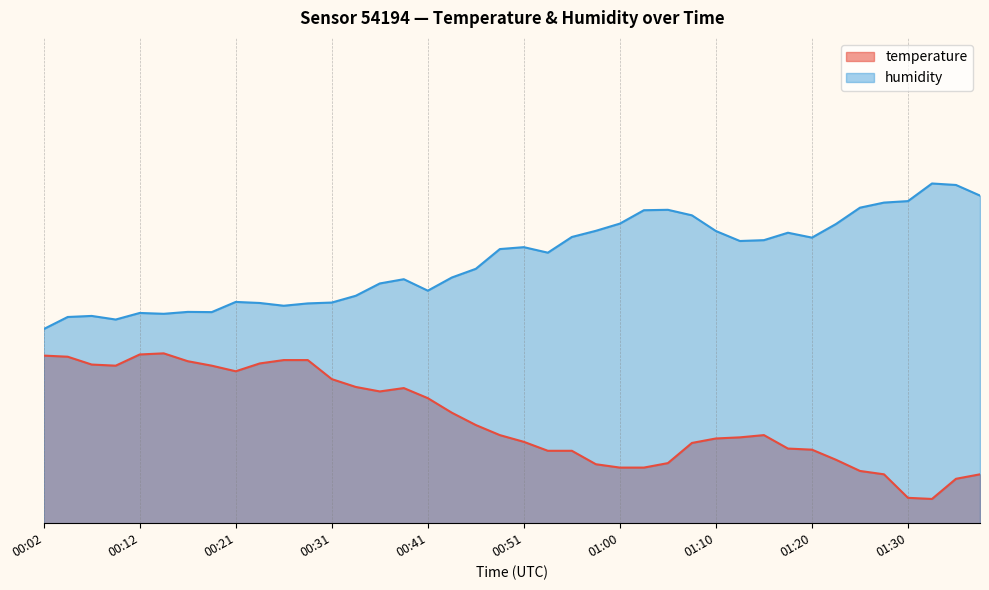

In humidity, how many points are lower than both neighbors (excluding endpoints)?

8